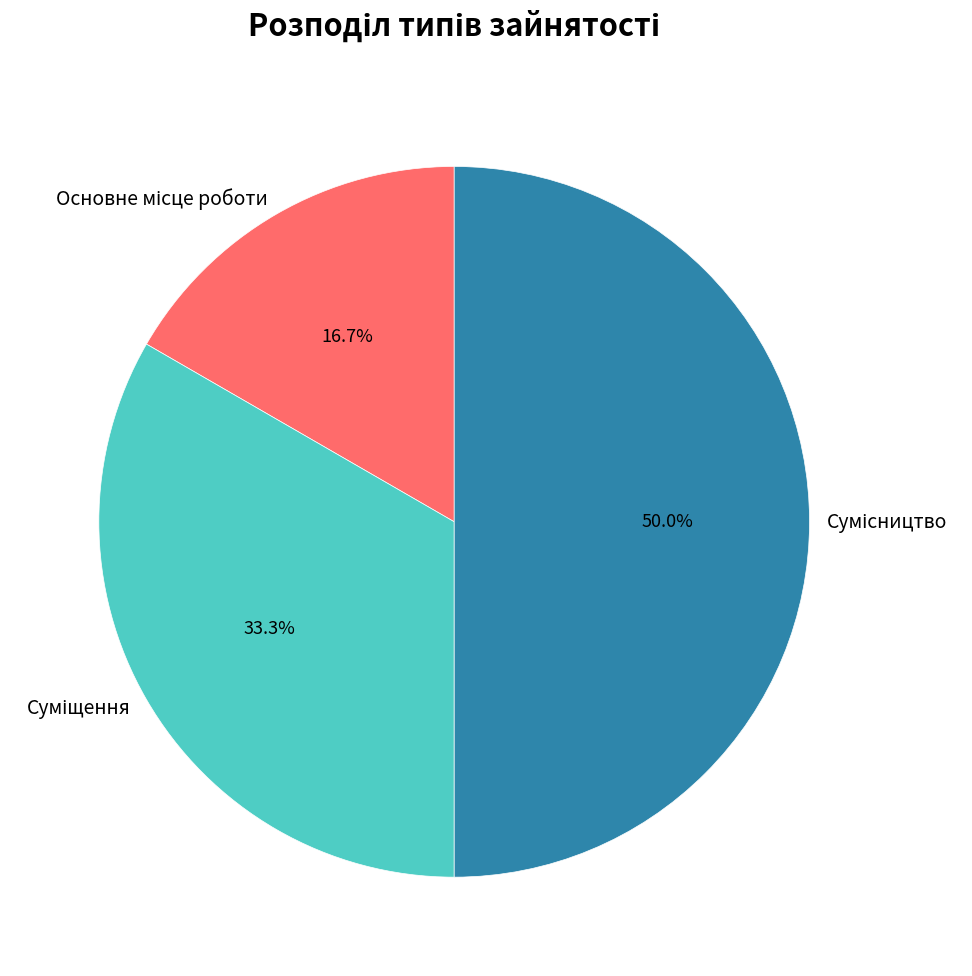

Which has a higher value, Сумісництво or Основне місце роботи?

Сумісництво